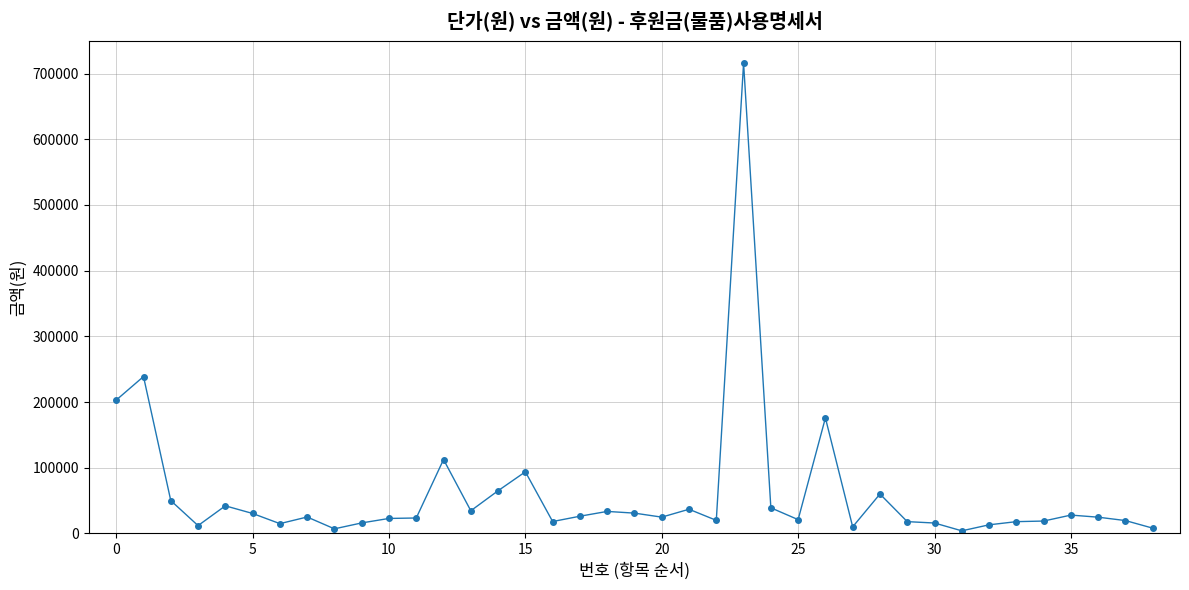

What is the maximum value shown in the chart?

716000